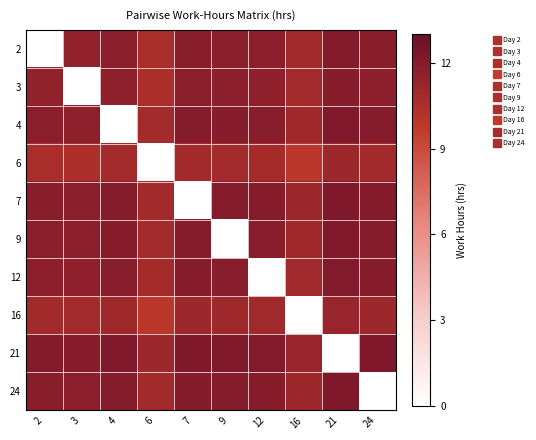

Between 2 and 7, which is larger?

7